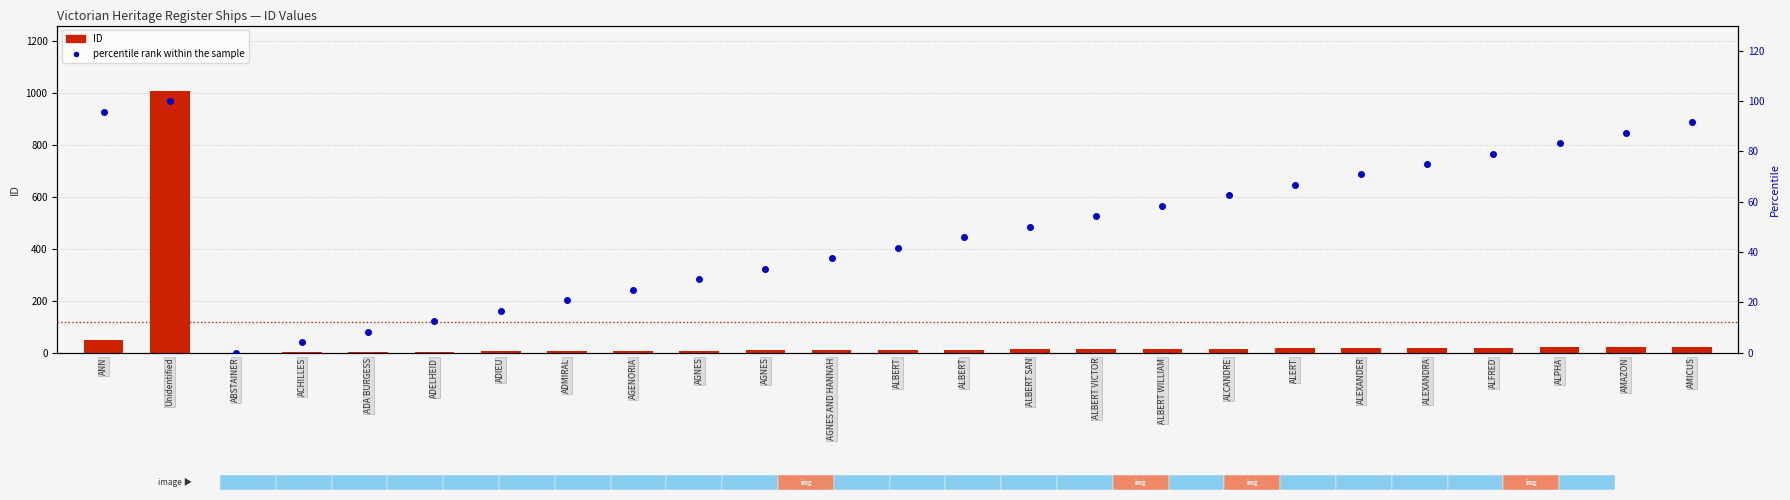

Which series changed the most between ACHILLES and ALEXANDER?

percentile rank within the sample